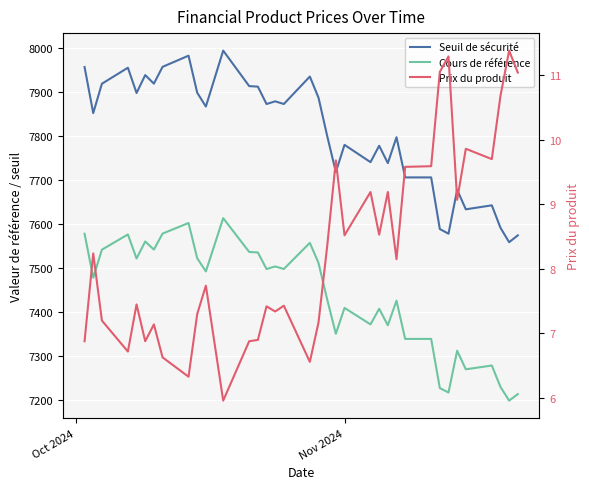

True or false: Prix du produit and Seuil de sécurité cross at least once.

False